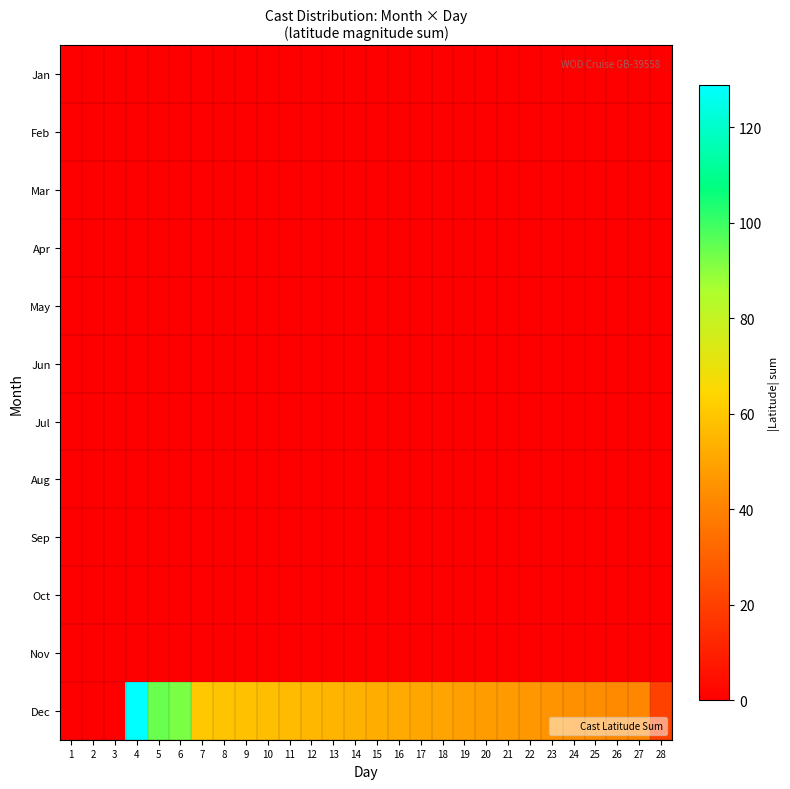

What is the total value across all series at 22?

46.2